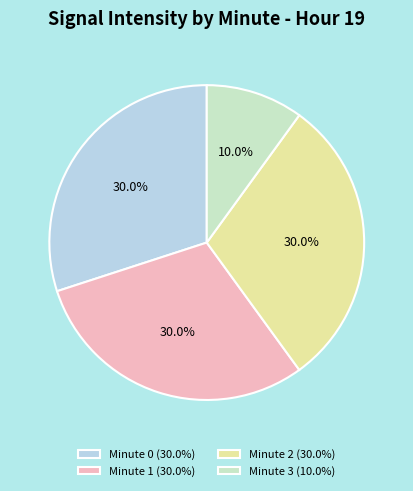

How much of the chart is everything except Minute 2?

70.0%